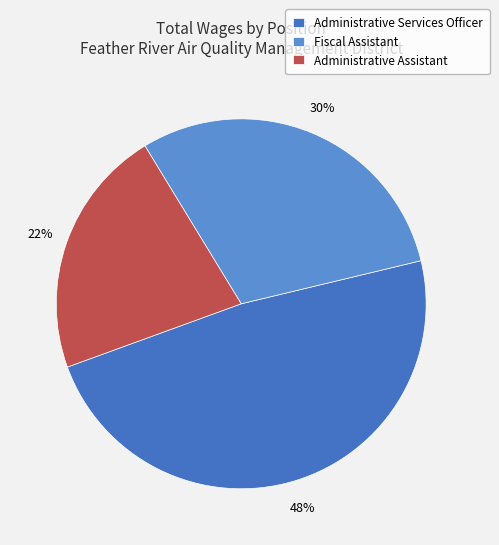

The Administrative Assistant slice represents 22% of the pie. True or false?

True